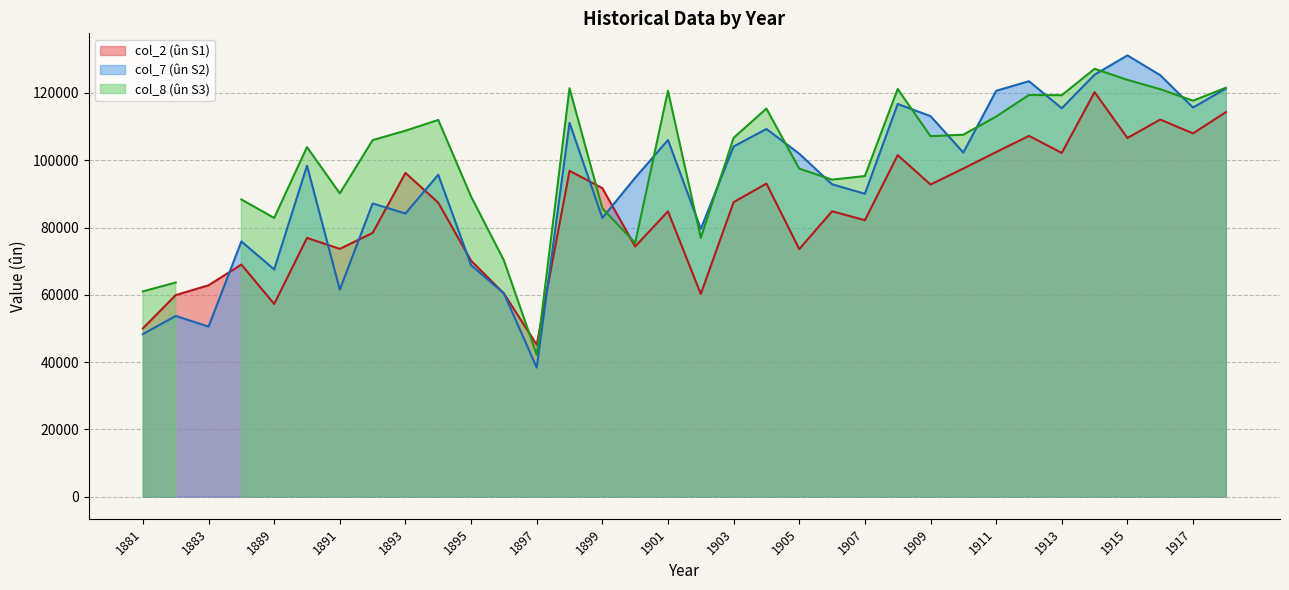

What is the difference between the highest and lowest values at 1906?

8029